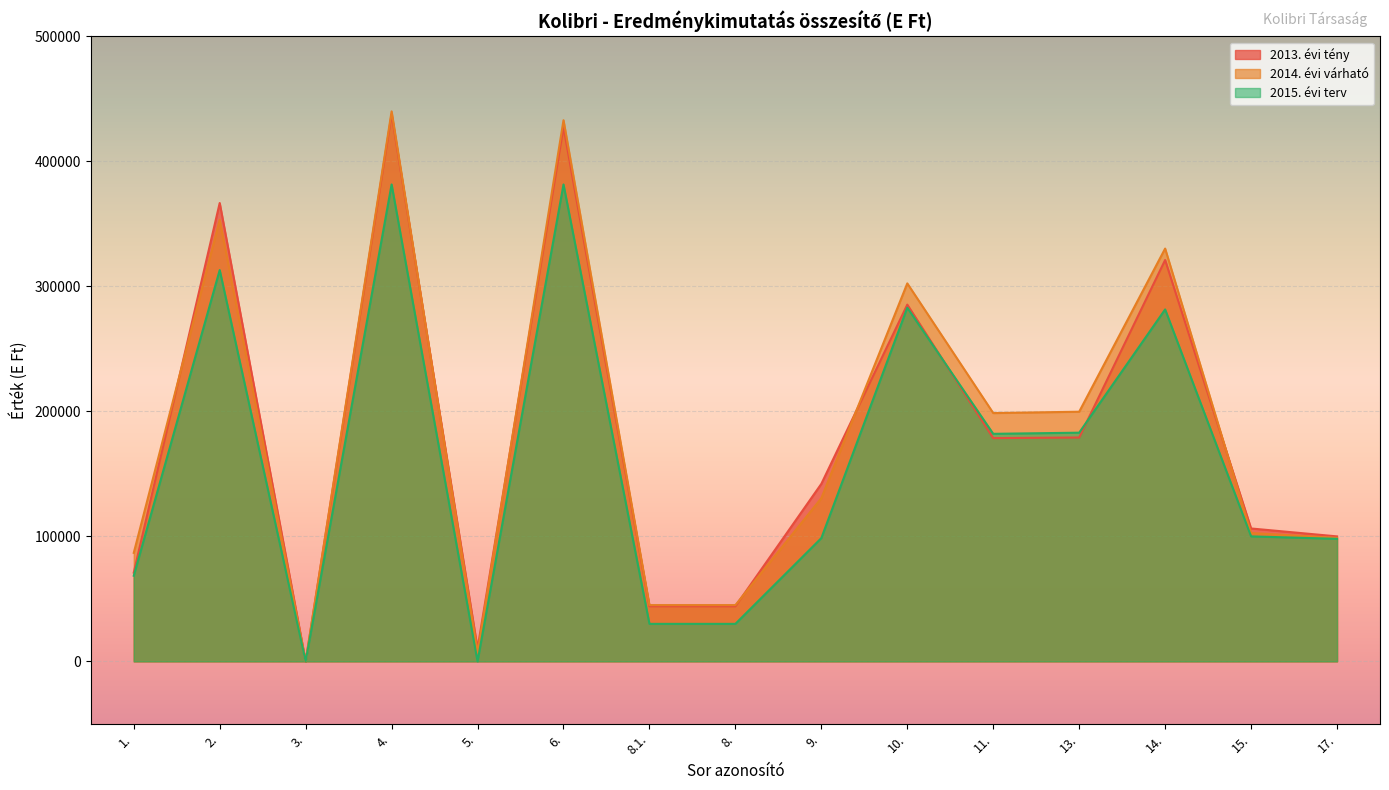

Which series has the largest range (max minus min)?

2014. évi várható